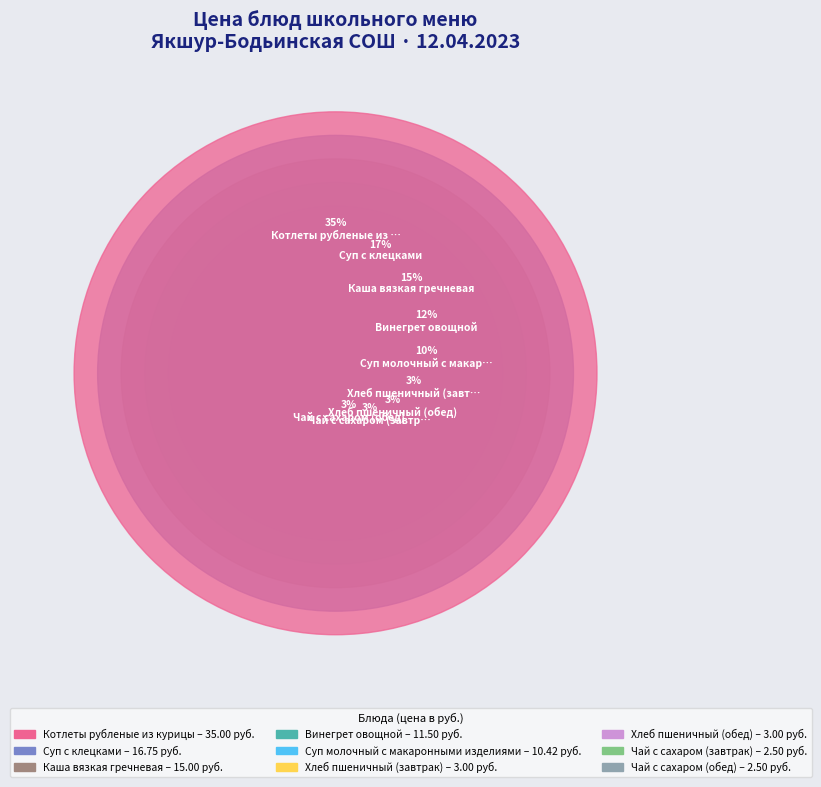

Combined, what portion of the pie is Каша вязкая гречневая and Чай с сахаром (завтрак)?

17.6%